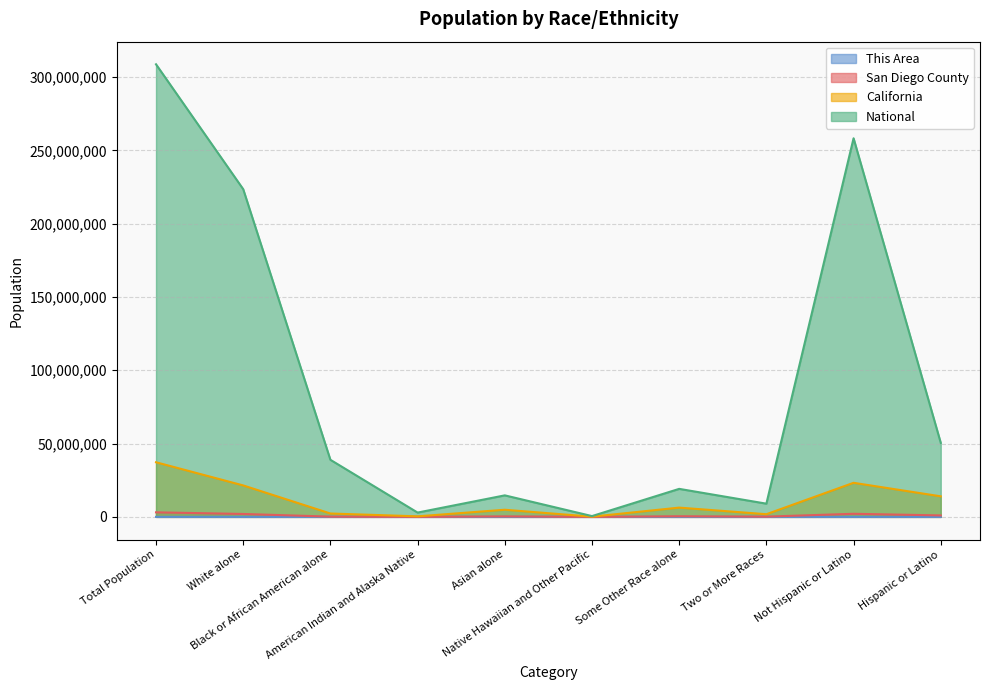

Rank the categories by National value from highest to lowest.

Total Population, Not Hispanic or Latino, White alone, Hispanic or Latino, Black or African American alone, Some Other Race alone, Asian alone, Two or More Races, American Indian and Alaska Native, Native Hawaiian and Other Pacific